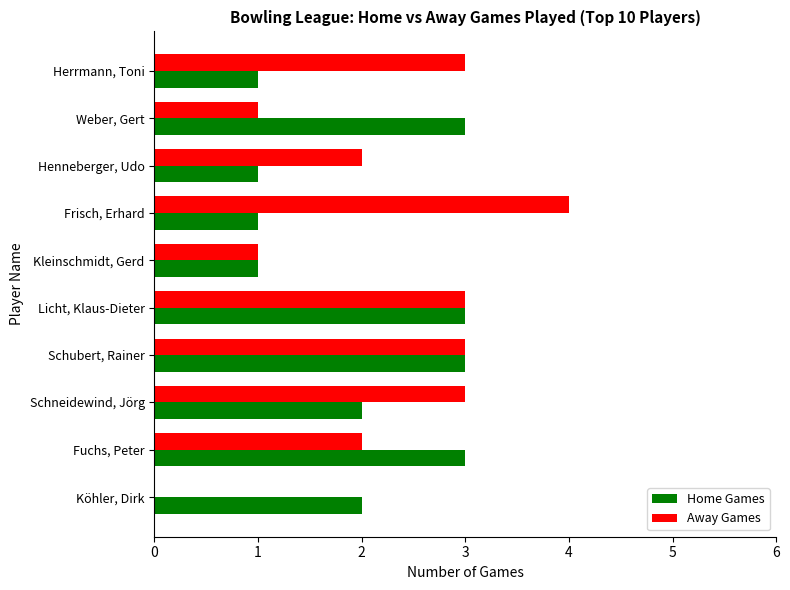

Which label corresponds to the largest value in the chart?

Frisch, Erhard